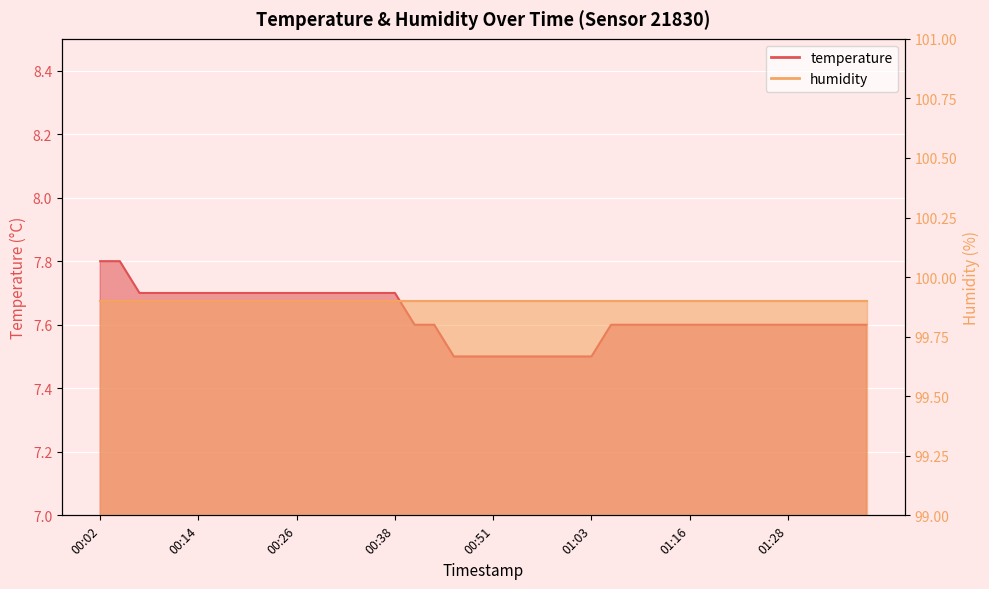

What is the minimum value shown in the chart?

7.5